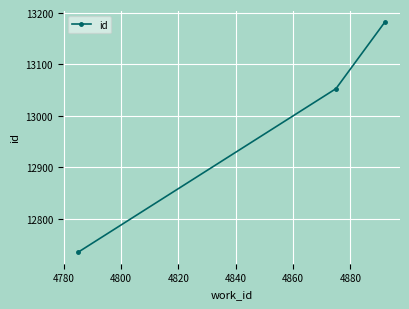

Reading right to left, extract all data points from this chart.

13182	13053	12735